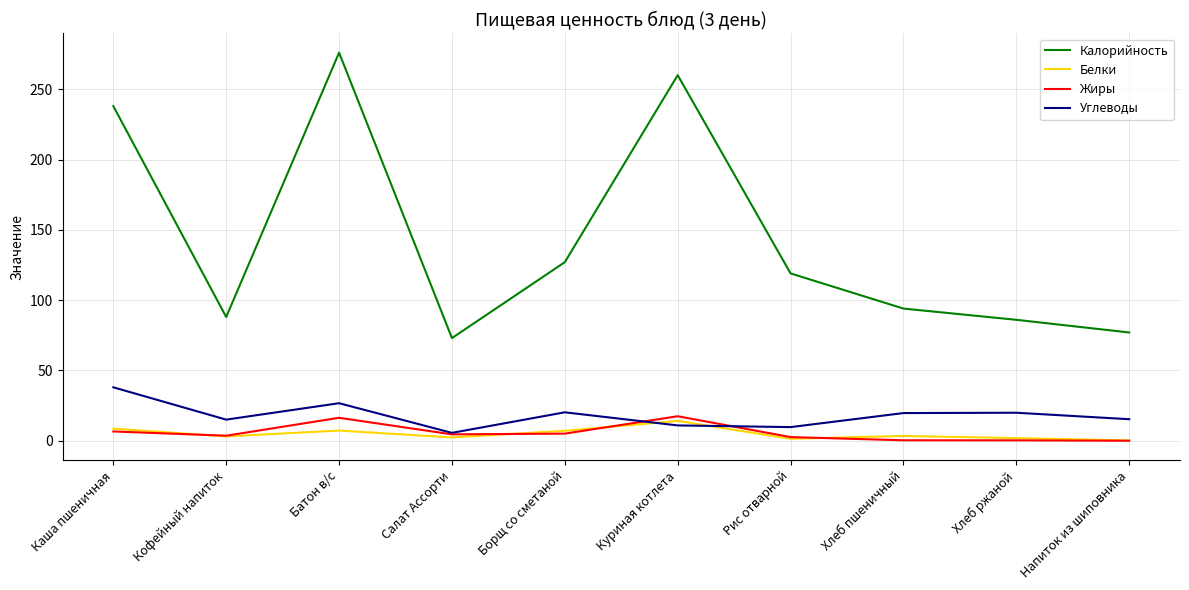

Read the Жиры value at Батон в/с.

16.3